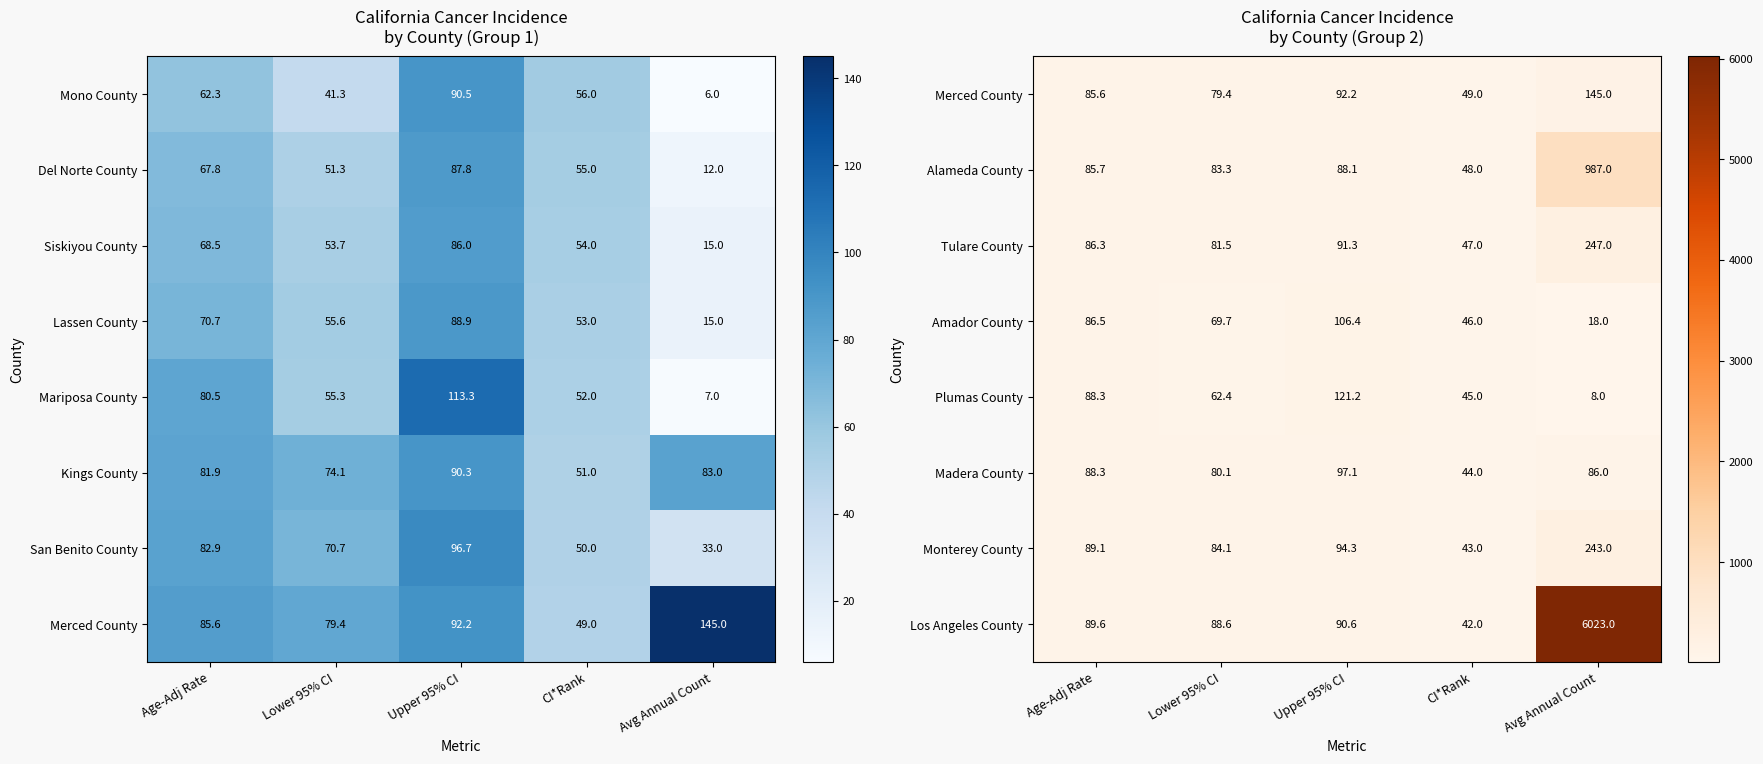

List the labels in order of Madera County value, smallest first.

CI*Rank, Lower 95% CI, Avg Annual Count, Age-Adj Rate, Upper 95% CI